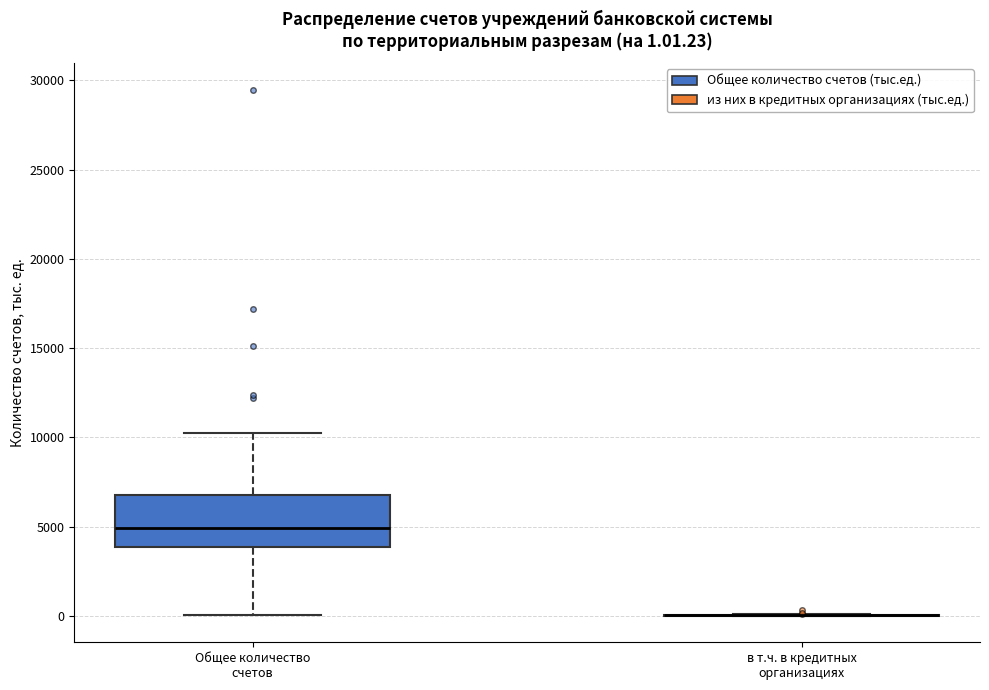

Which box is the tallest, from its lower edge to its upper edge?

Общее количество счетов